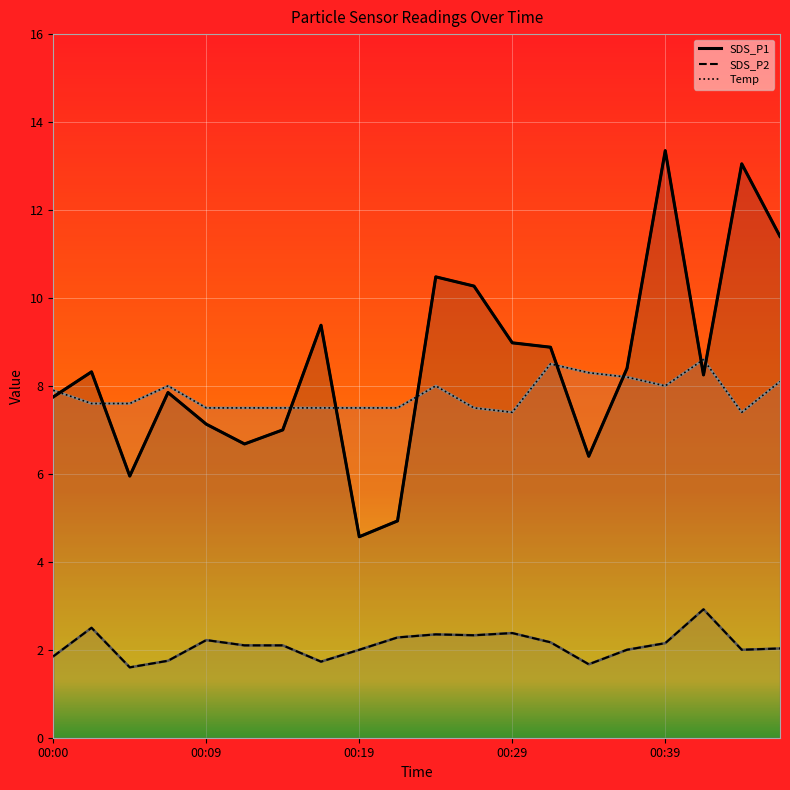

Reading left to right, what are all the values shown in this chart?

SDS_P1: 7.8	8.3	6.0	7.8	7.1	6.7	7.0	9.4	4.6	4.9	10.5	10.3	9.0	8.9	6.4	8.4	13.3	8.2	13.1	11.4
SDS_P2: 1.9	2.5	1.6	1.8	2.2	2.1	2.1	1.7	2.0	2.3	2.4	2.3	2.4	2.2	1.7	2.0	2.1	2.9	2.0	2.0
Temp: 7.9	7.6	7.6	8.0	7.5	7.5	7.5	7.5	7.5	7.5	8.0	7.5	7.4	8.5	8.3	8.2	8.0	8.6	7.4	8.1